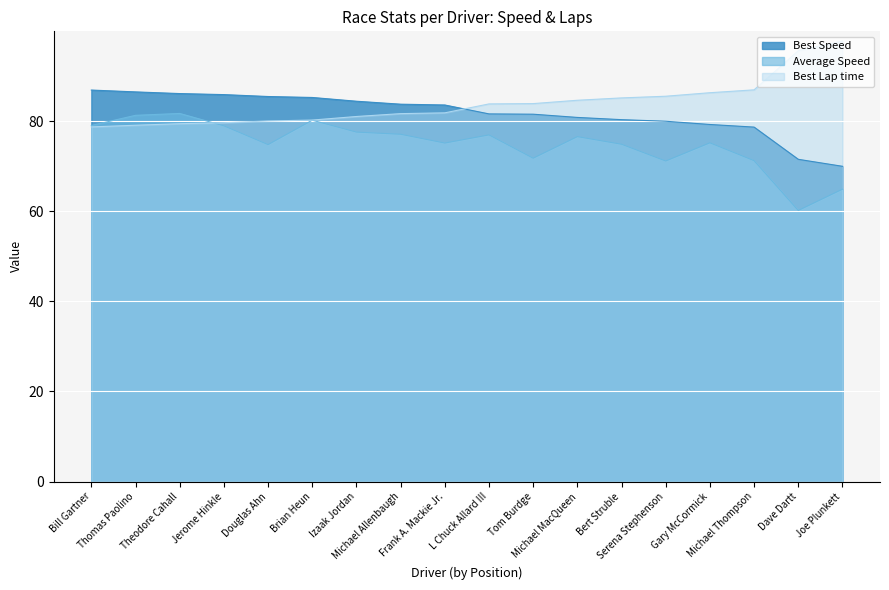

What is the value of the Best Lap time point at the 8th from the left?

81.7